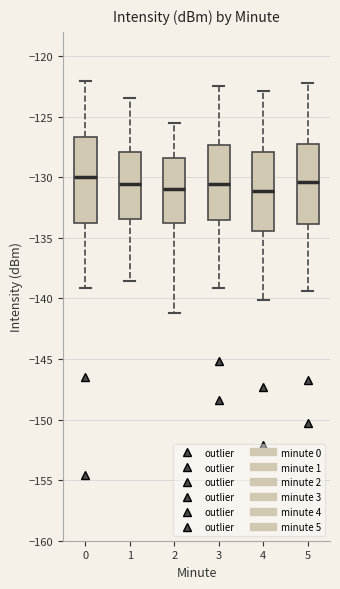

Reading left to right, read every box against the y-axis: the position of its median line, the range the box covers, and the ends of its whiskers. The values are not printed on the chart, so give them approximately, as read against the axis.

0: median -130.0, box -133.5 to -126.5, whiskers -139.0 to -122.0
1: median -130.5, box -133.5 to -128.0, whiskers -138.5 to -123.5
2: median -131.0, box -134.0 to -128.5, whiskers -141.0 to -125.5
3: median -130.5, box -133.5 to -127.5, whiskers -139.0 to -122.5
4: median -131.0, box -134.5 to -128.0, whiskers -140.0 to -123.0
5: median -130.5, box -134.0 to -127.0, whiskers -139.5 to -122.0